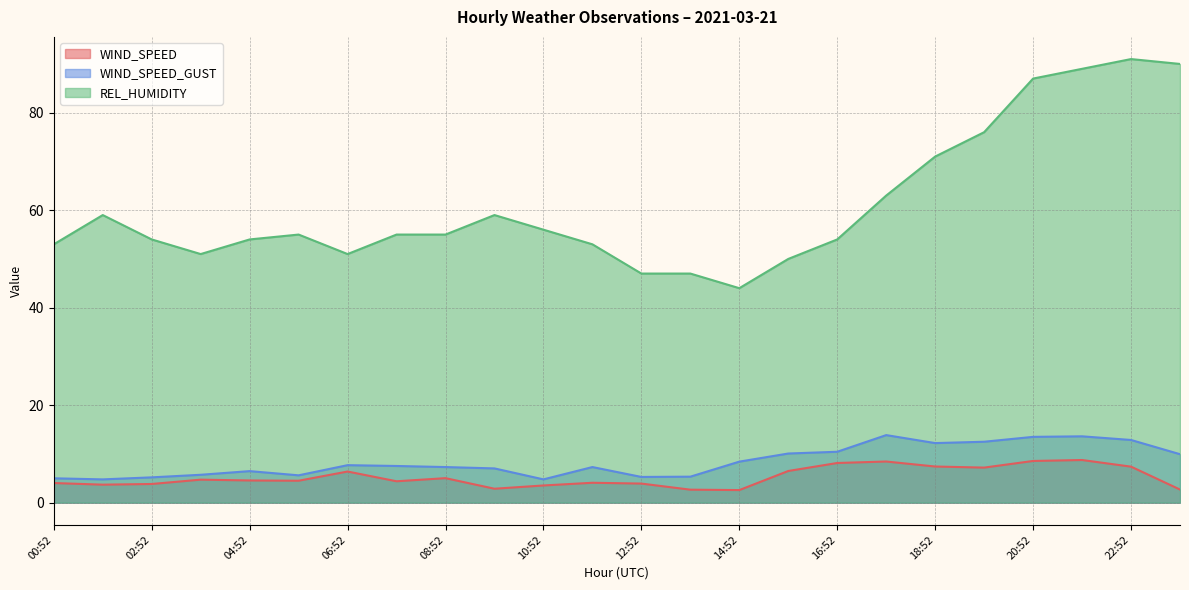

Is it true that WIND_SPEED equals 7.2 at 19:52?

True